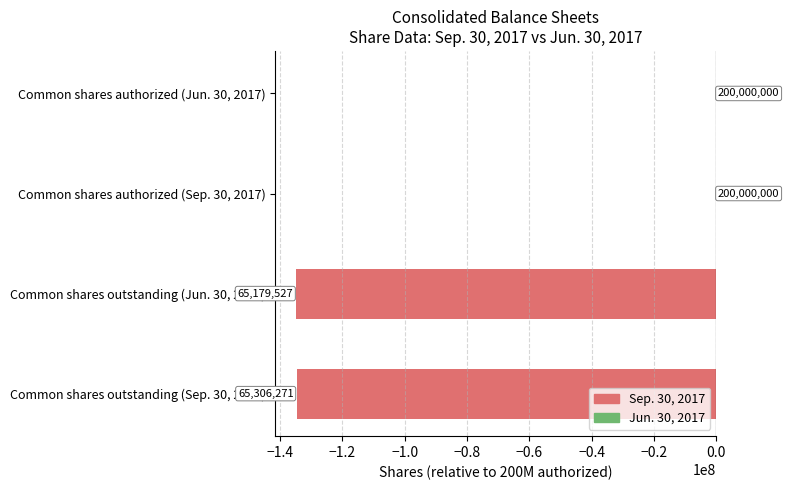

How many bars are there in each group?

2